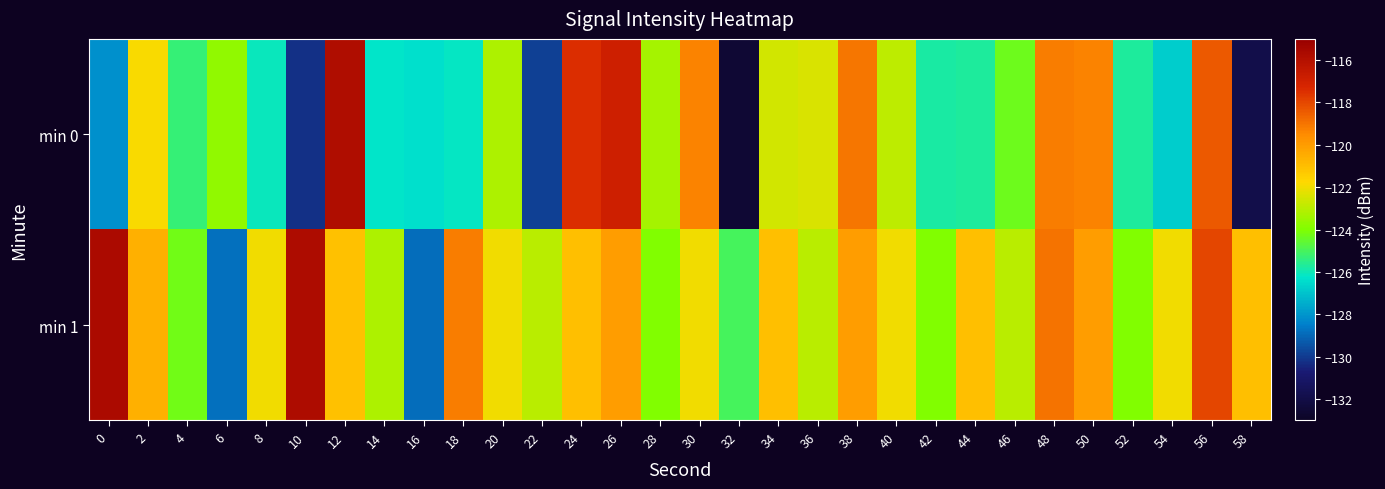

The value of min 1 at 52 is -124.0. True or false?

True